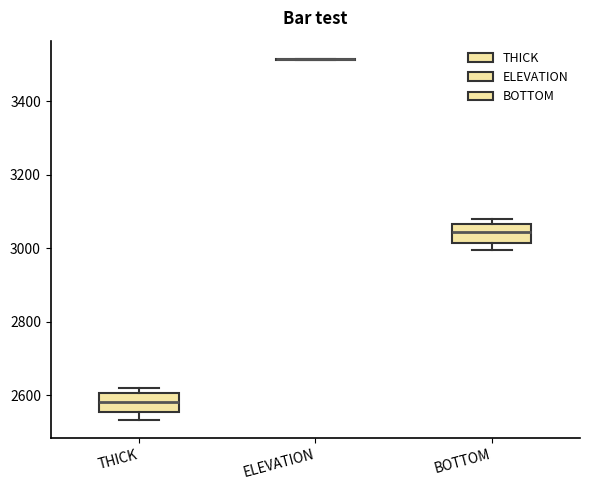

Reading left to right, transcribe this box plot: for each box, give where its median line is, the range the box spans, and where its two whiskers end, as read against the y-axis. The values are not printed on the chart, so give them approximately, as read against the axis.

THICK: median 2580, box 2560 to 2600, whiskers 2540 to 2620
ELEVATION: box collapsed to a line at 3520, whiskers 3520 to 3520
BOTTOM: median 3040, box 3020 to 3060, whiskers 3000 to 3080